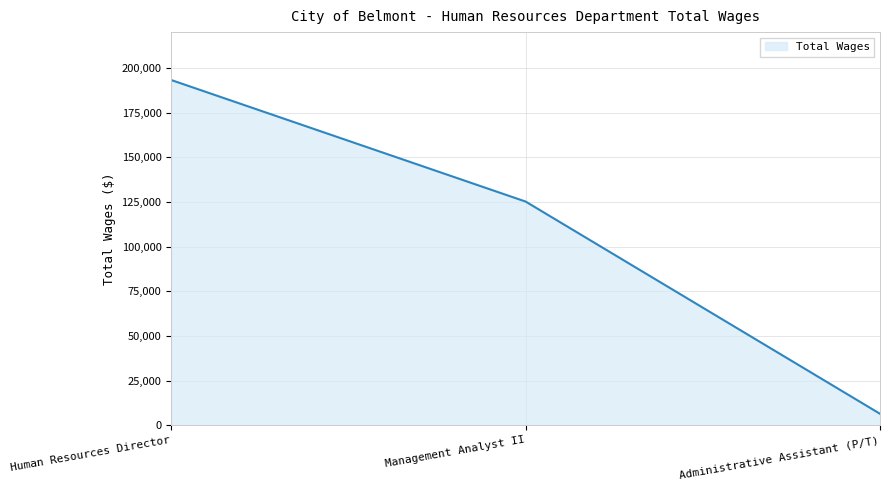

Does the chart have visible grid lines?

Yes